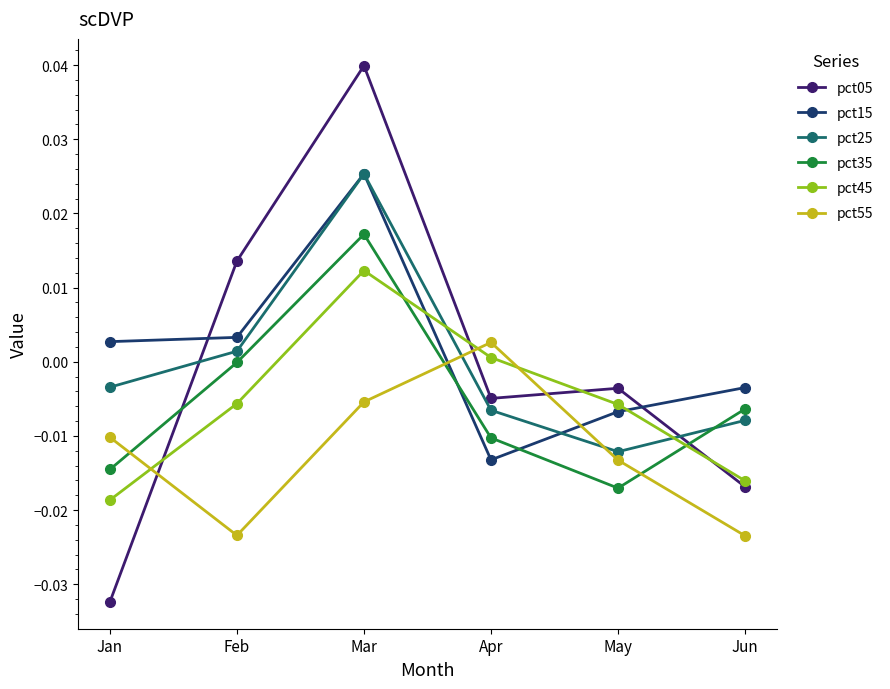

Between Jan and Feb, which series saw the biggest shift?

pct05